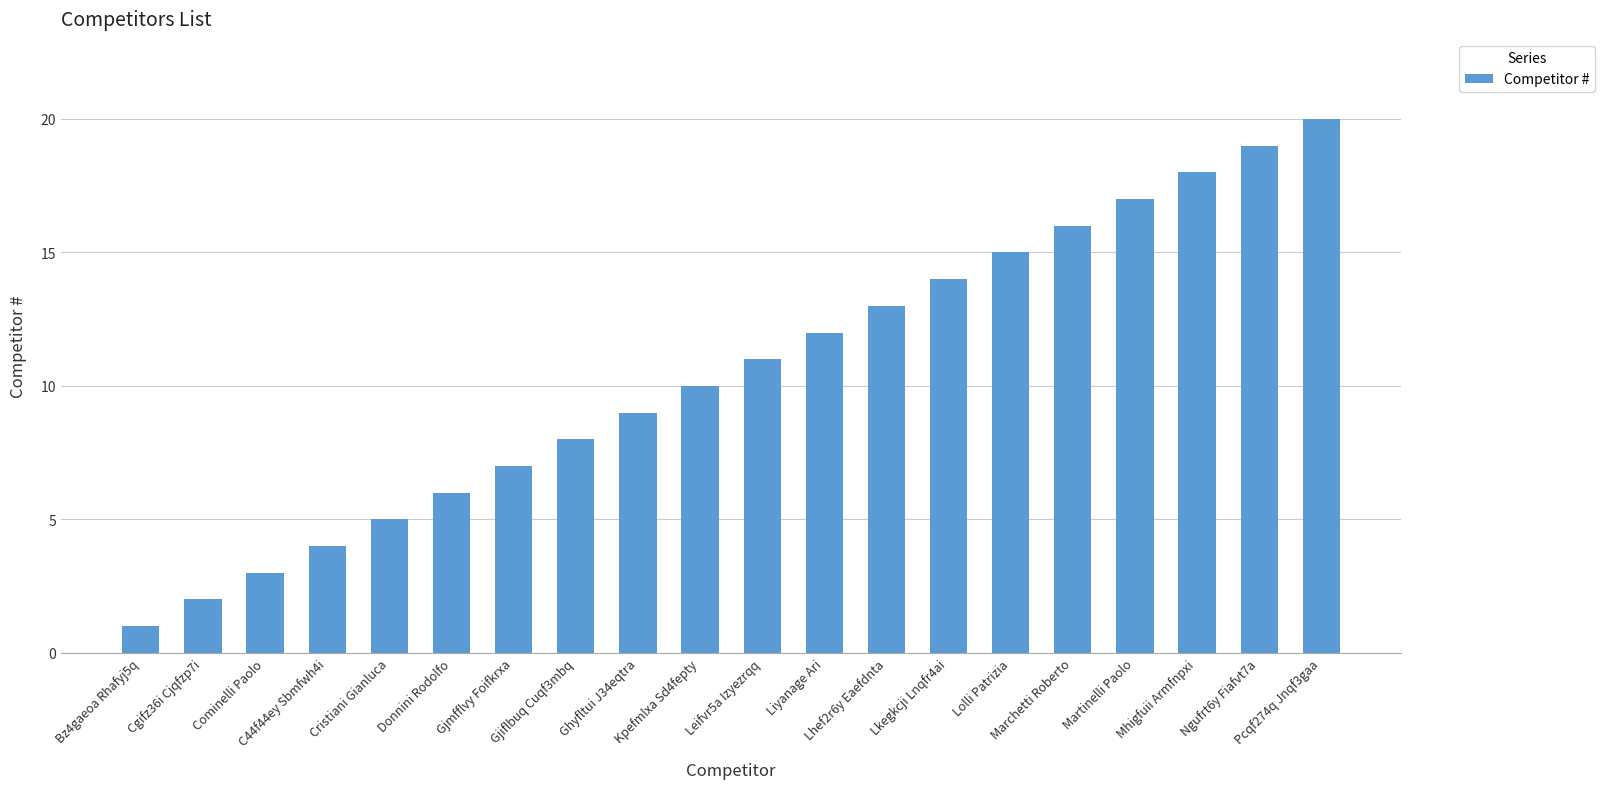

How many distinct data groups are displayed?

1